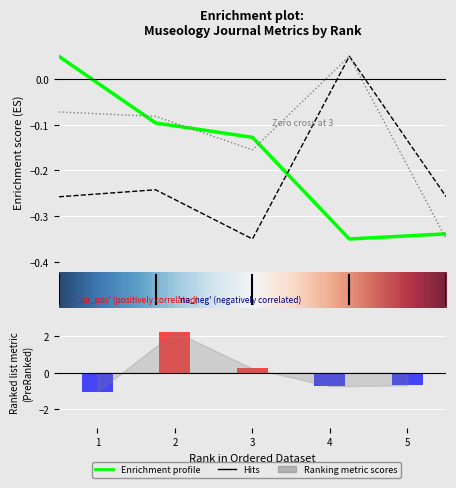

Which has a higher value, 3 or 2?

2